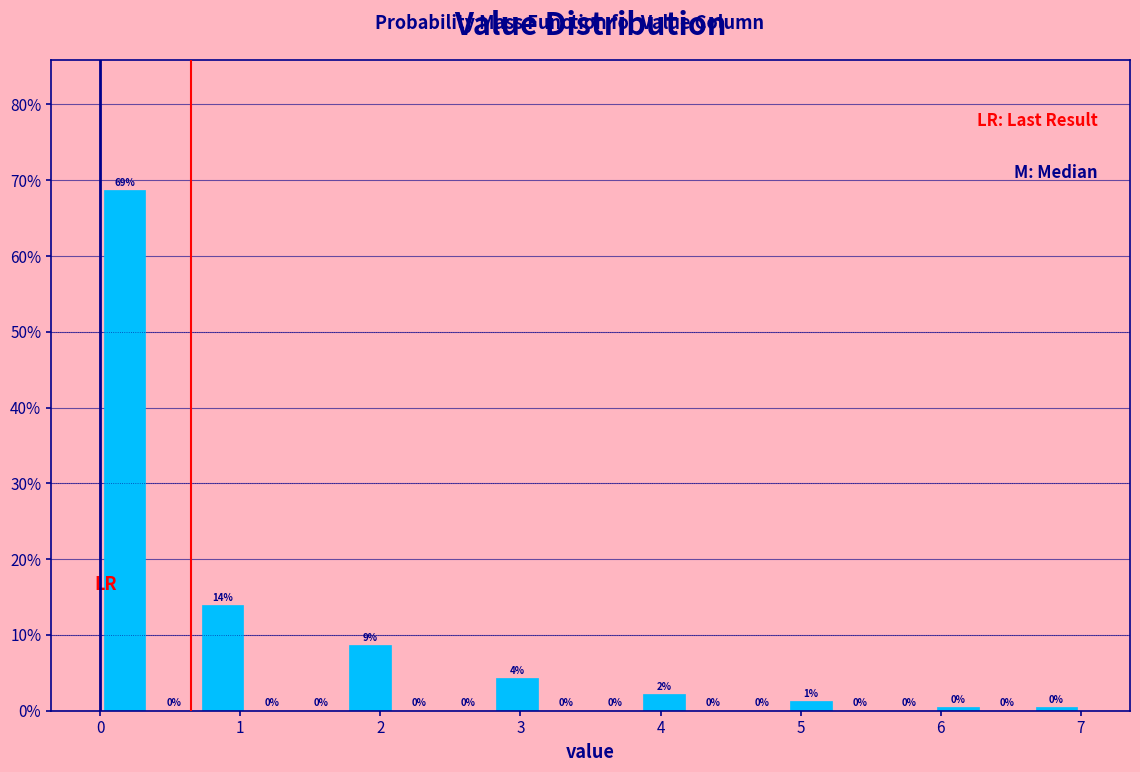

Read against the x-axis, roughly where is the centre of the tallest bar?

0.2